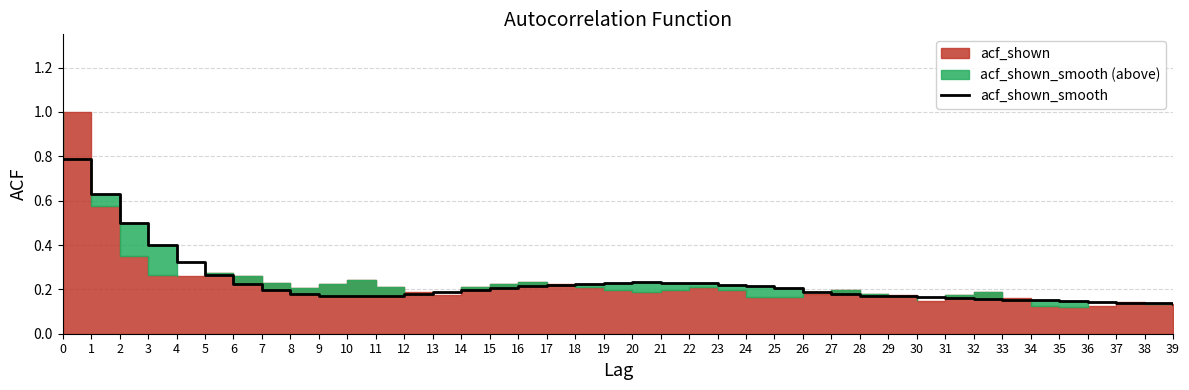

What is the minimum value shown in the chart?

0.1